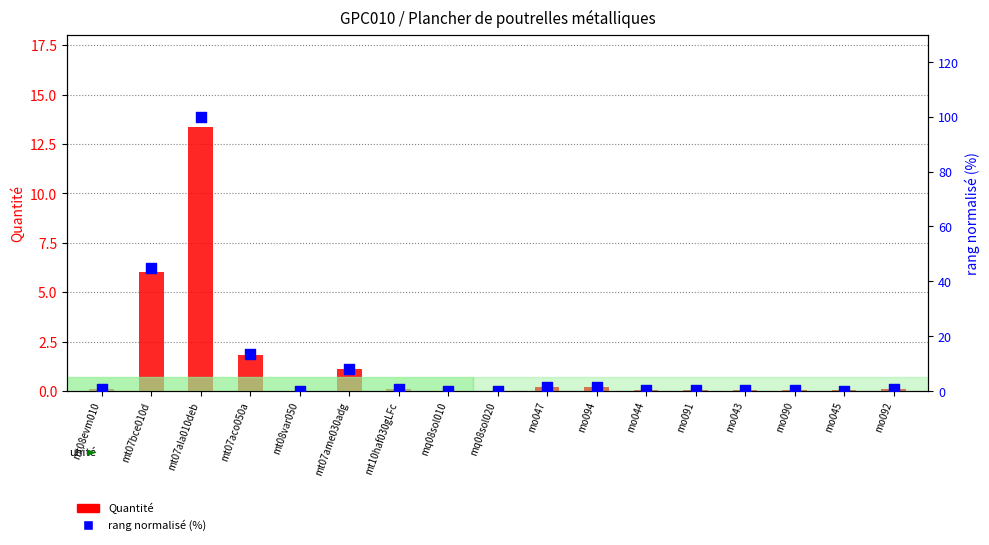

Which series has the largest total across all categories?

rang normalisé (%)